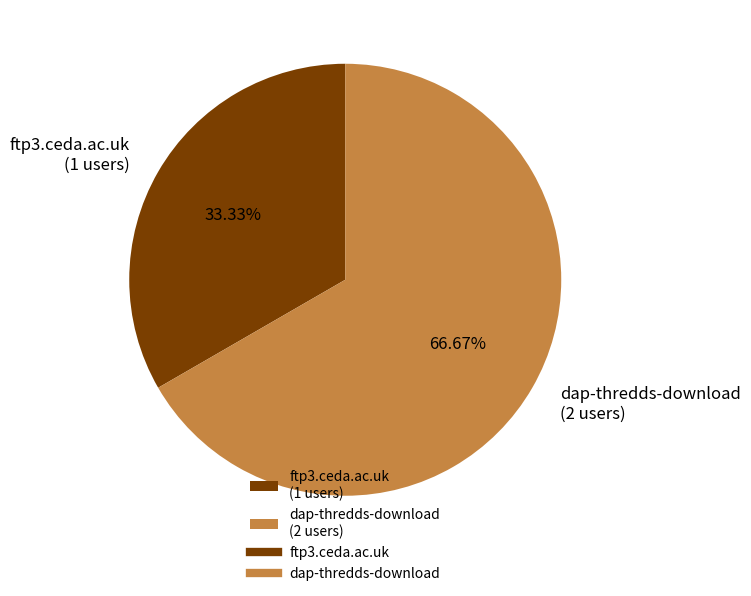

To the nearest percent, what is the combined percentage of ftp3.ceda.ac.uk and dap-thredds-download?

100%